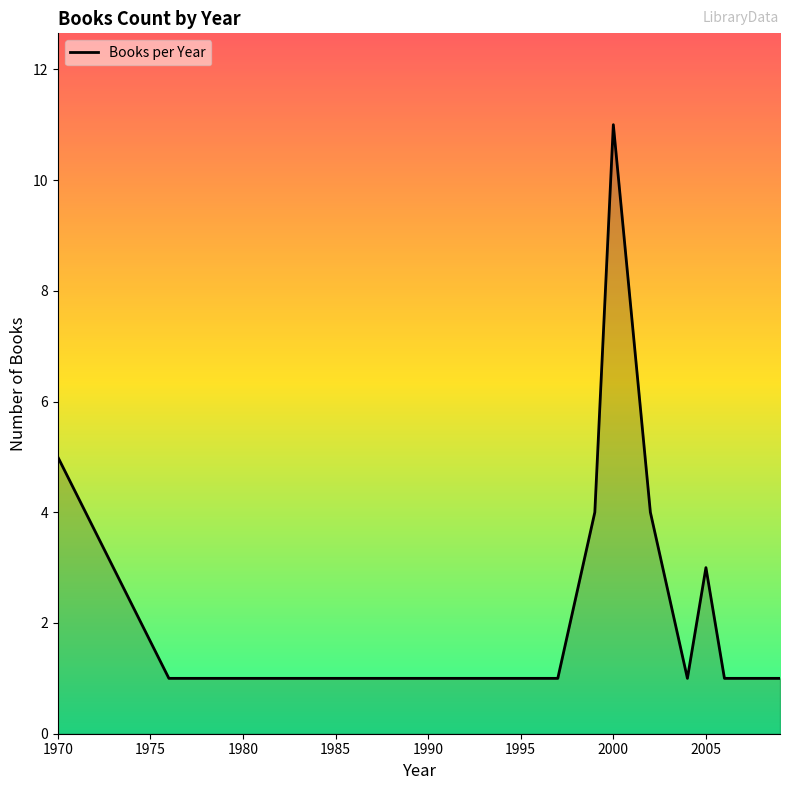

How many lines are shown in the chart?

1